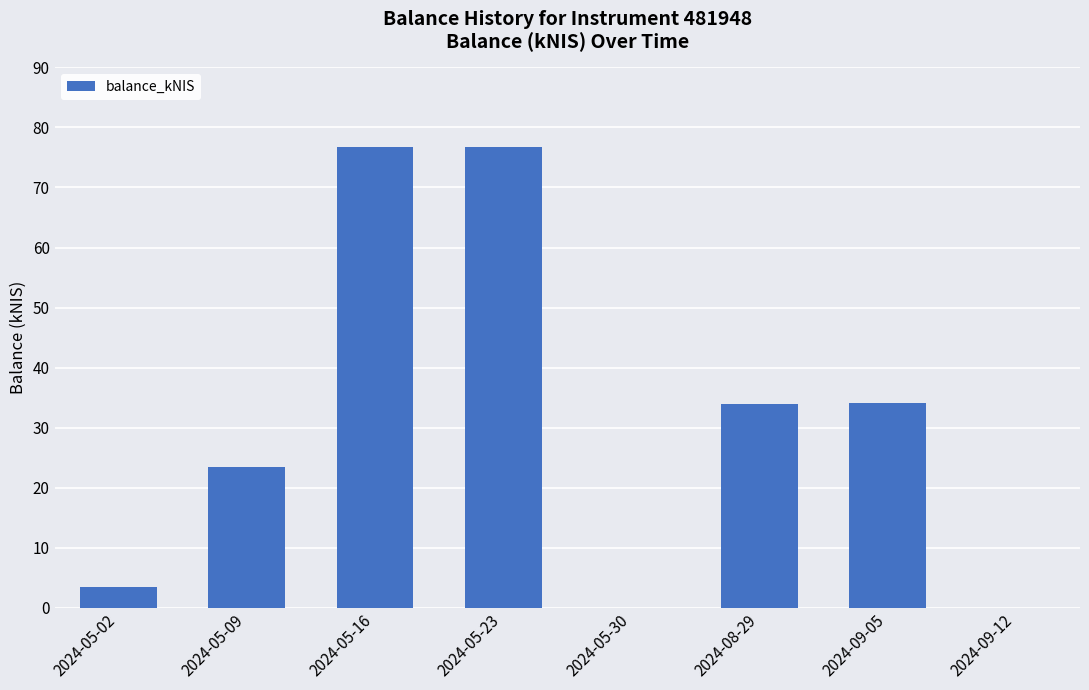

How many categories are shown in the chart?

8